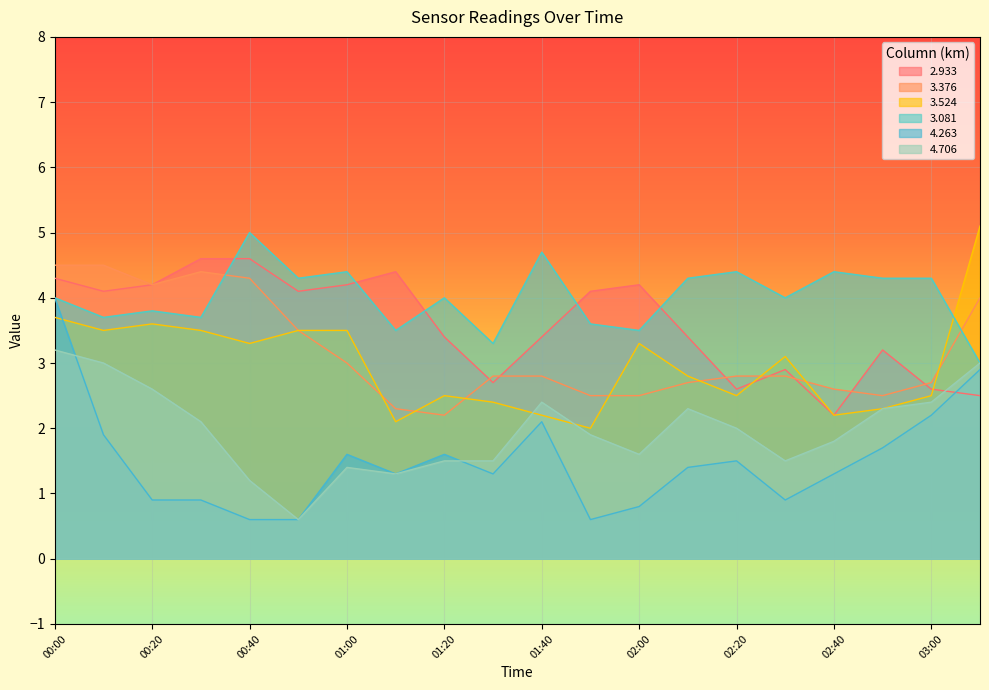

What is the difference between the maximum and minimum values in the 2.933 series?

2.4